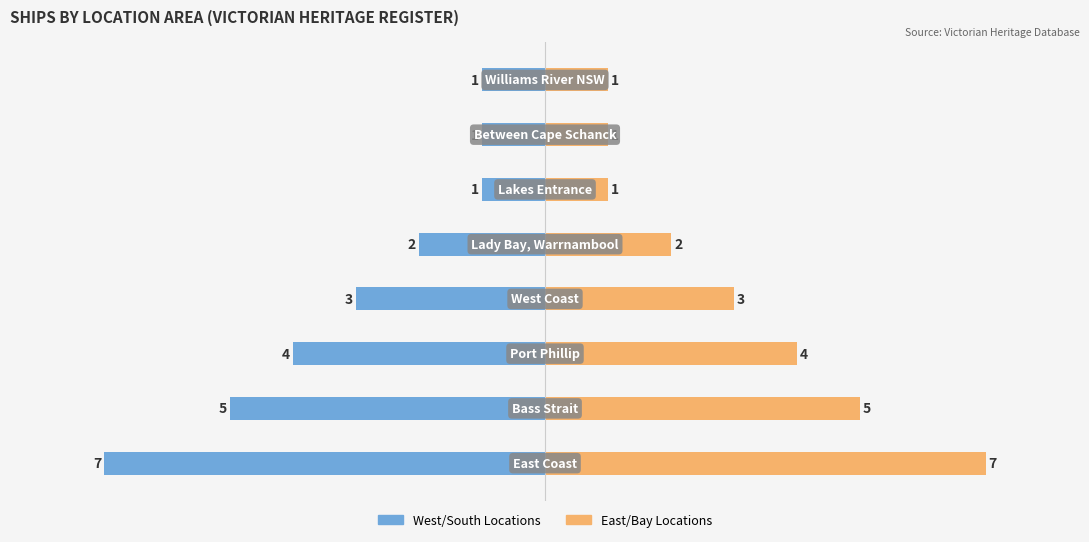

Reading left to right, what are all the values shown in this chart?

Left Count: -7	-5	-4	-3	-2	-1	-1	-1
Right Count: 7	5	4	3	2	1	1	1